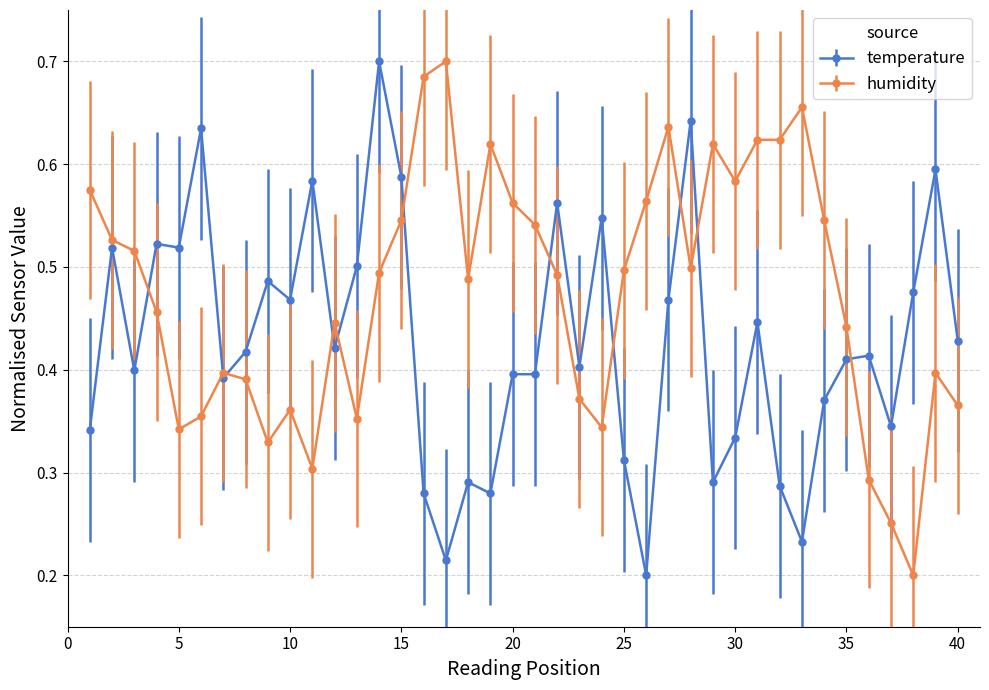

Which series has the largest total across all categories?

humidity